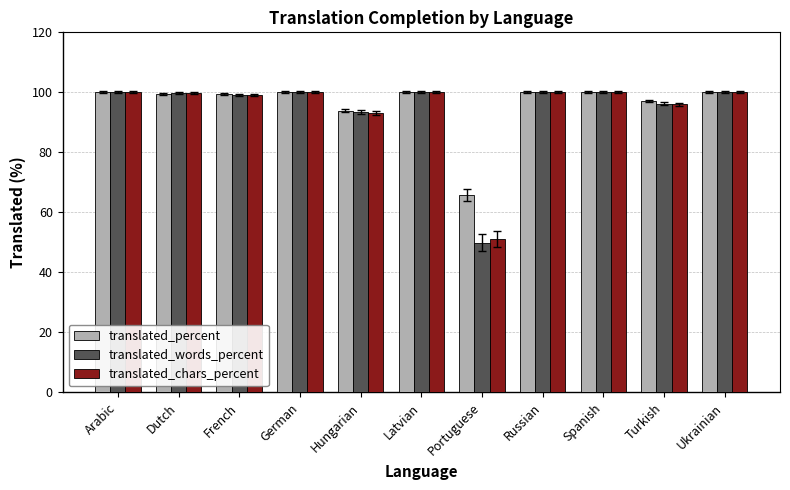

What is the difference between the second highest and second lowest values in the translated_words_percent series?

6.6